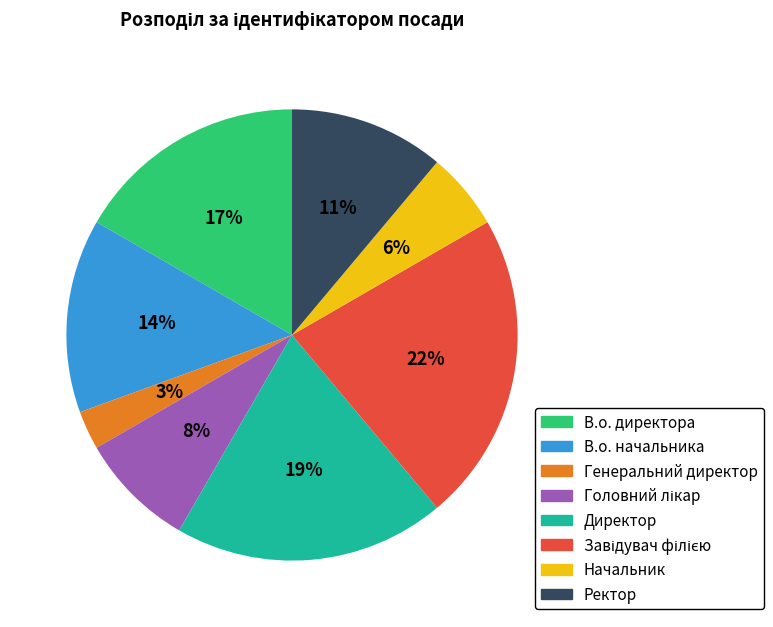

Which has a higher value, В.о. директора or Директор?

Директор